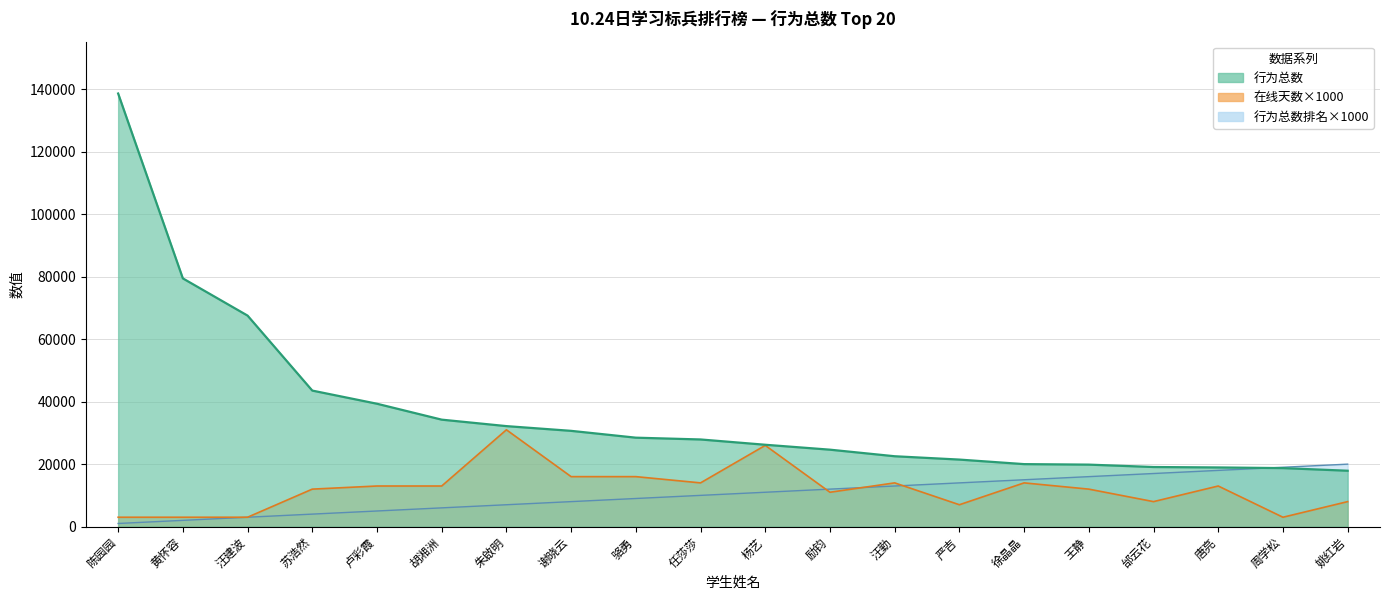

What is the label of the 10th point from the left?

任莎莎